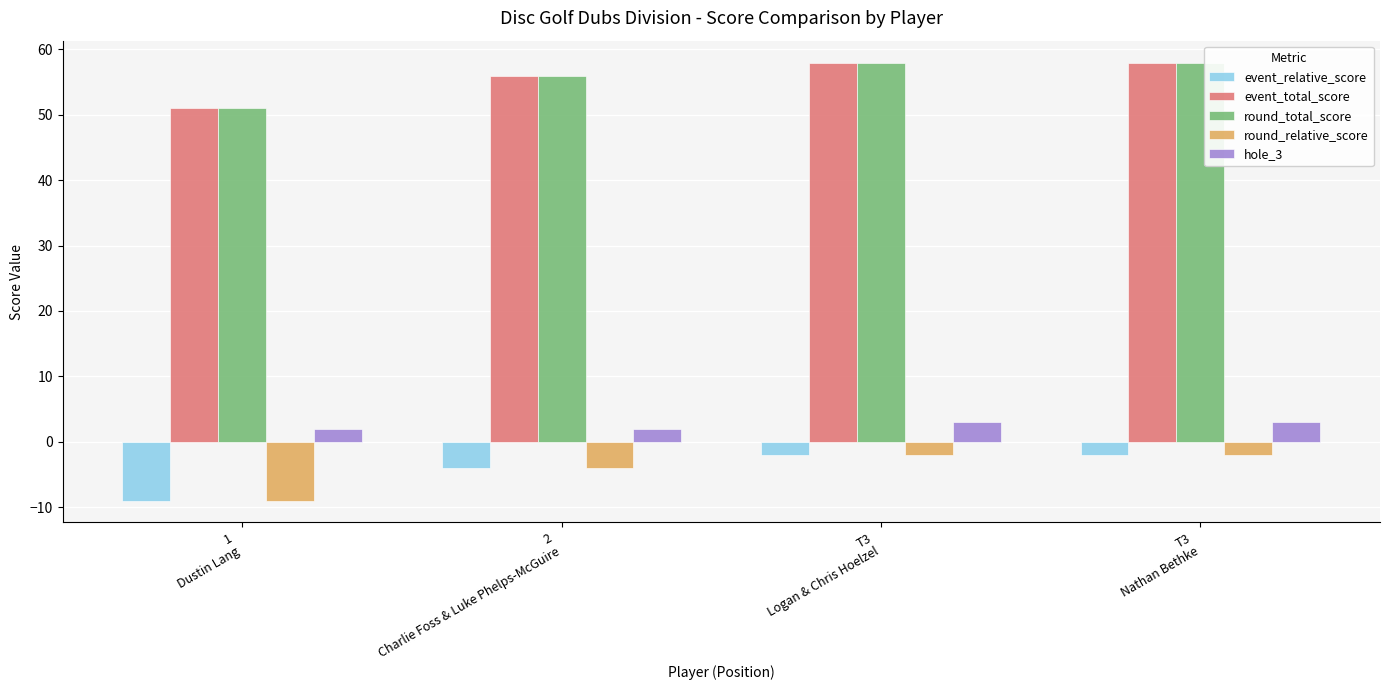

What are all the series names shown in the legend?

event_relative_score, event_total_score, round_total_score, round_relative_score, hole_3